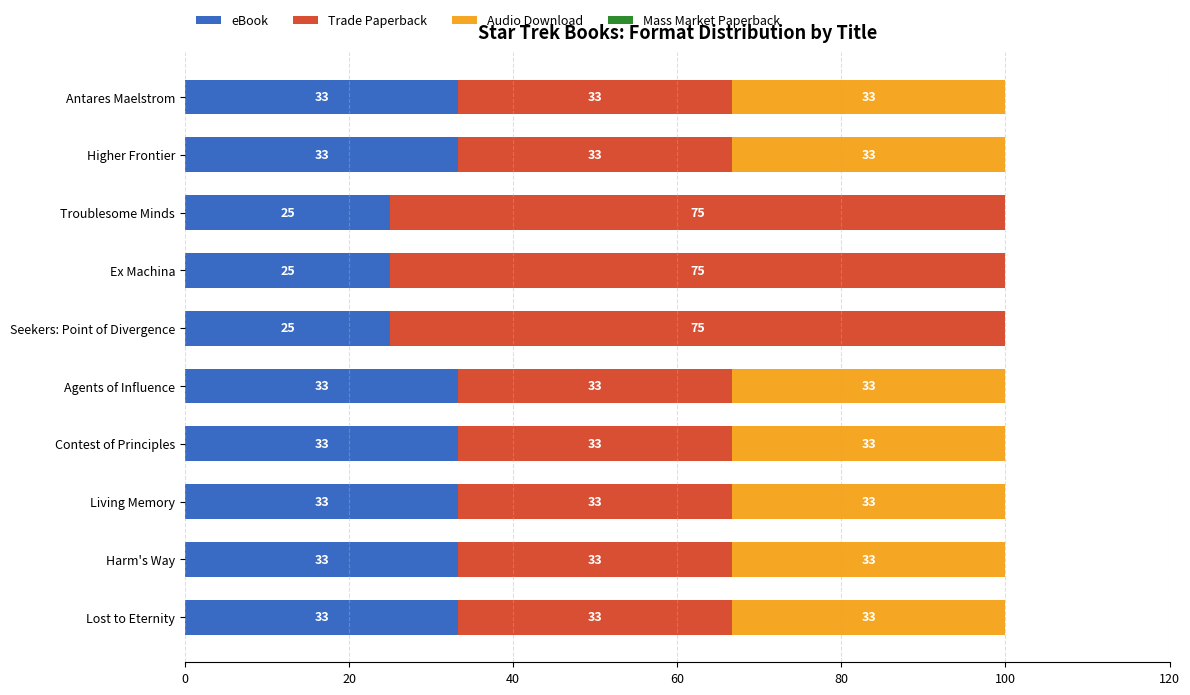

At how many categories does at least one series exceed 37?

3